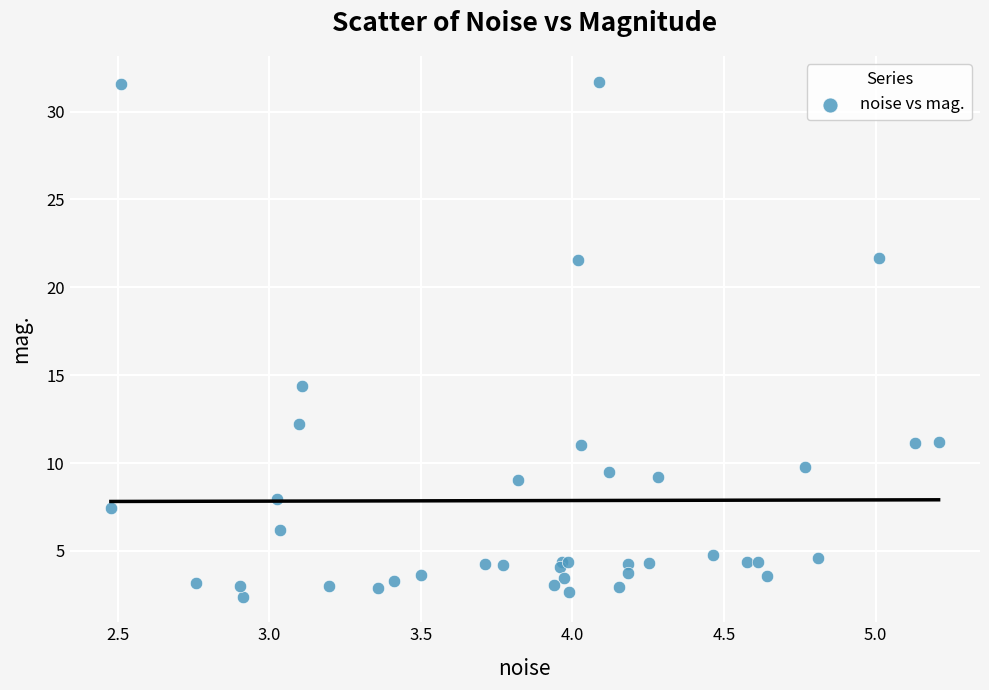

What Y value in the scatter plot is closest to 17?

14.4